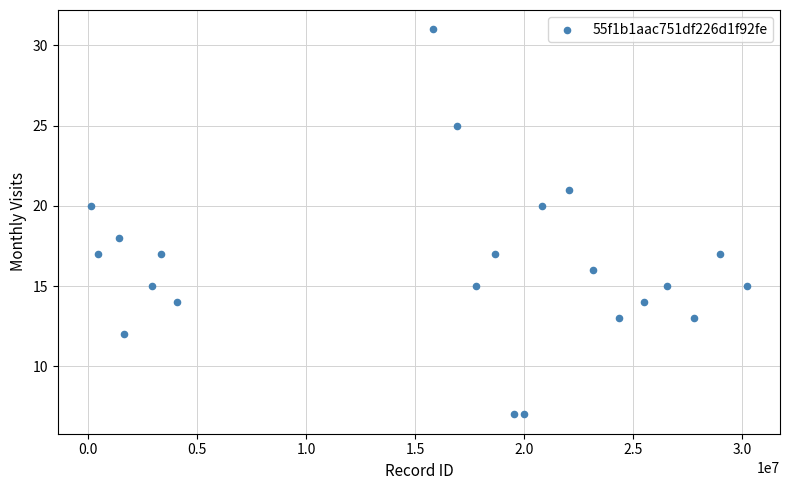

What is the range of Y values (max minus min)?

24